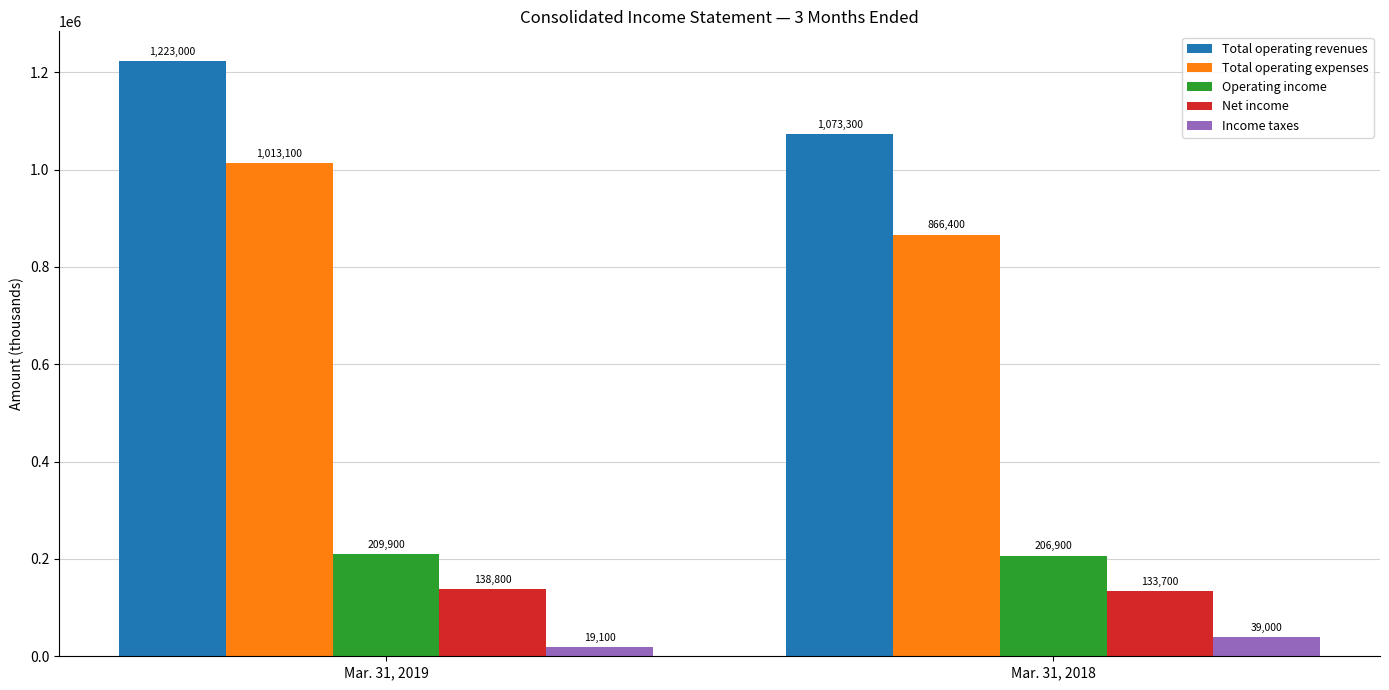

Read the Operating income value at Mar. 31, 2019, to the nearest 10.

209900